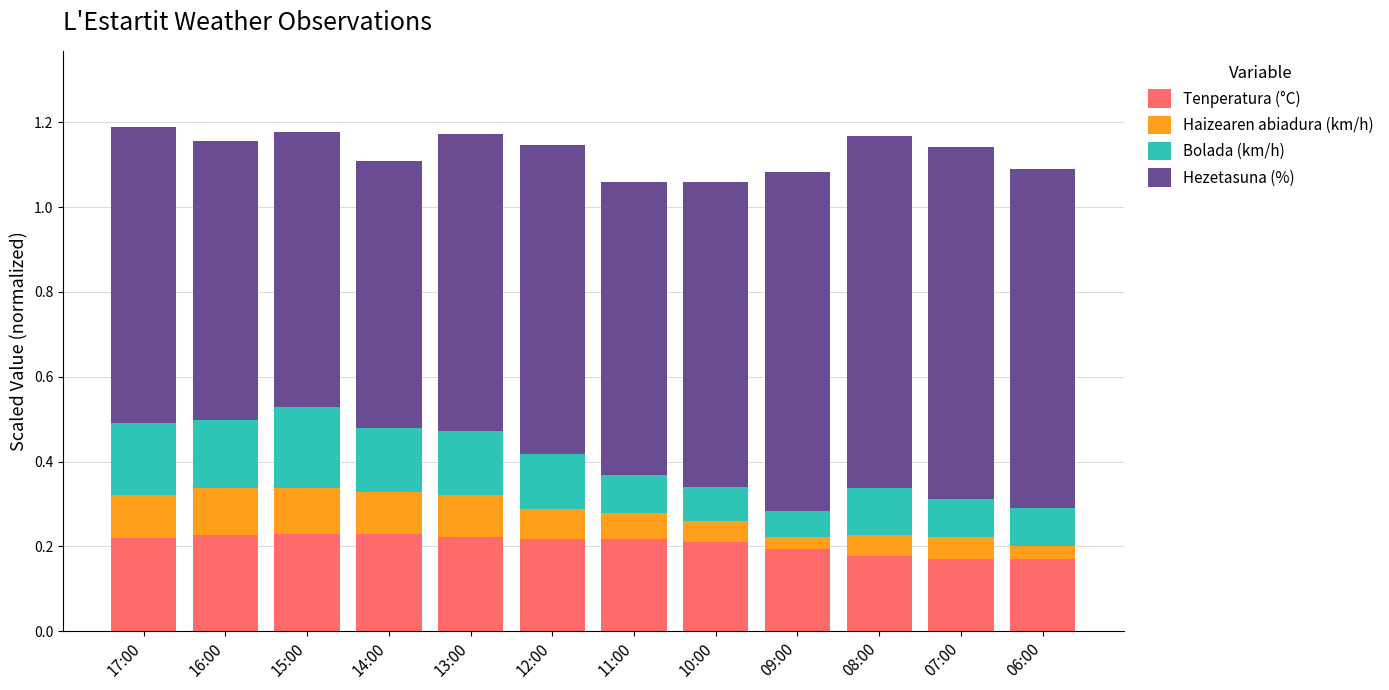

Does the chart contain stacked bars?

Yes